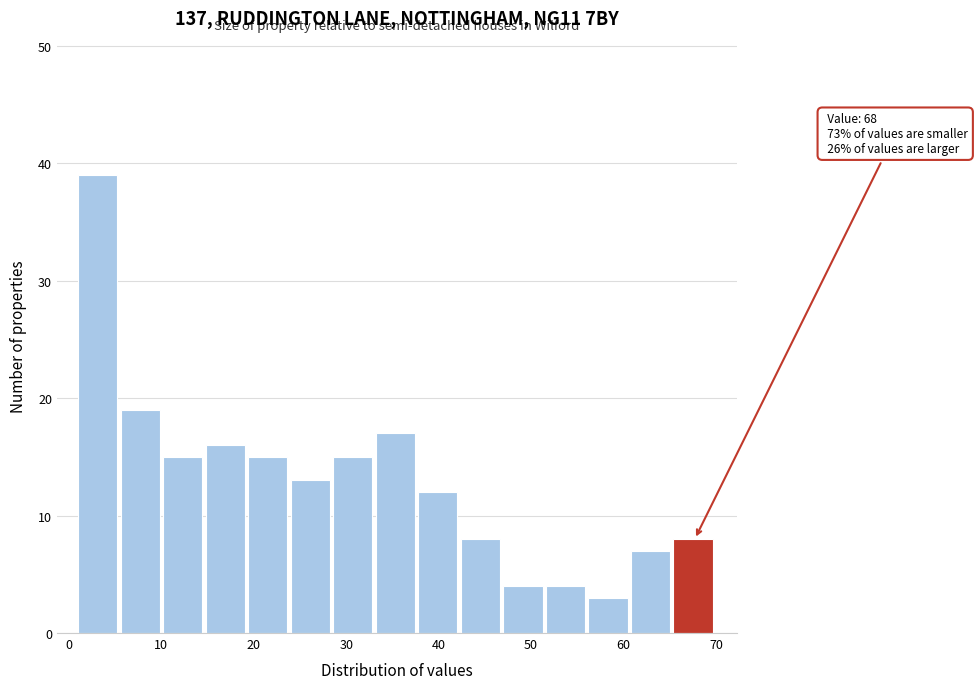

Which range on the x-axis has the tallest bar?

1.0 to 5.6